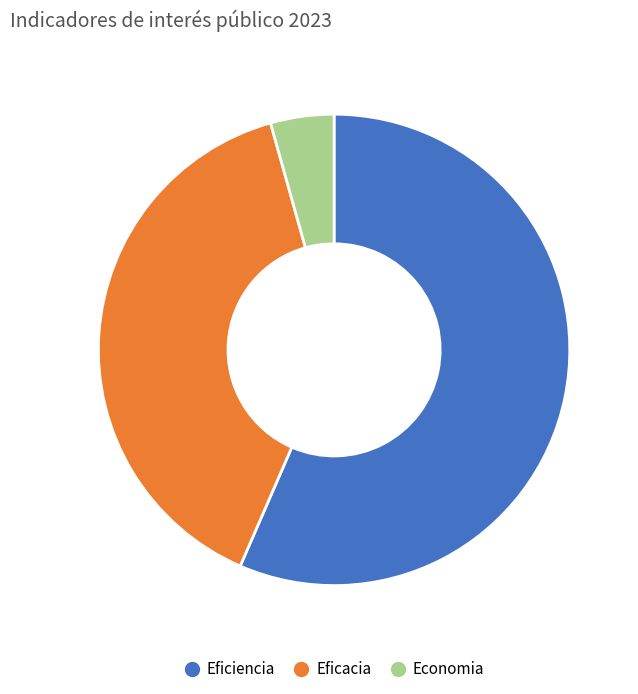

Does Eficiencia represent more than half of the total?

Yes